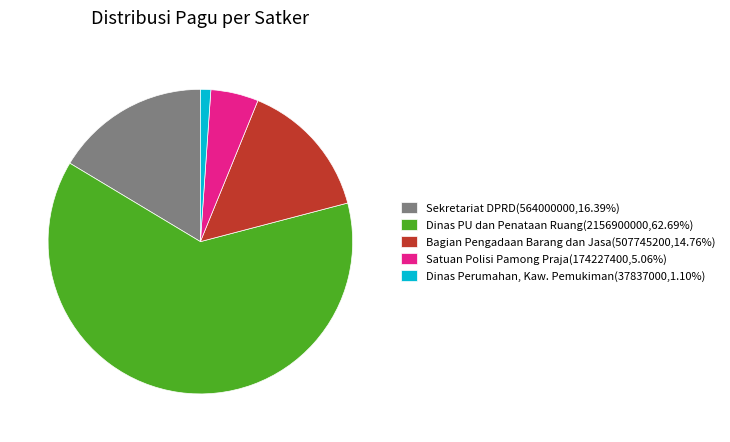

Combined, do Sekretariat DPRD(564000000,16.39%) and Dinas PU dan Penataan Ruang(2156900000,62.69%) account for over 50%?

Yes